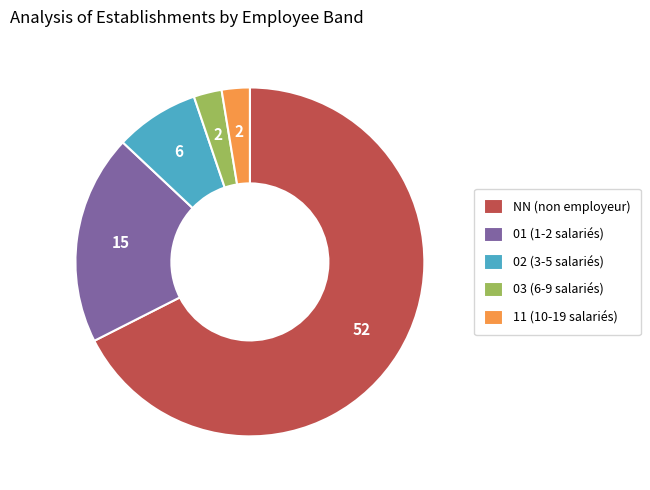

Which has a higher value, 03 (6-9 salariés) or 01 (1-2 salariés)?

01 (1-2 salariés)